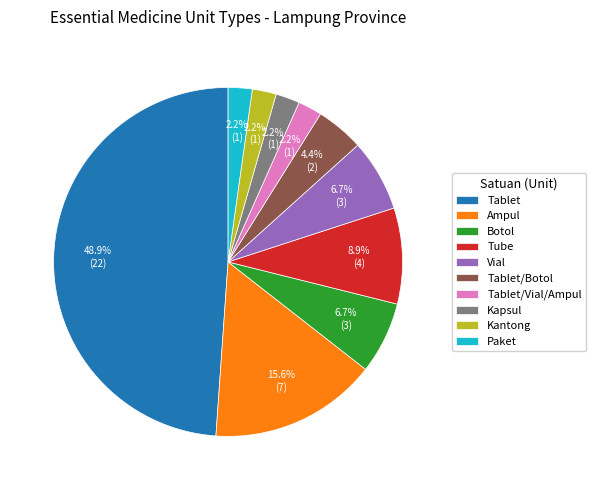

How many segments does this pie chart have?

10